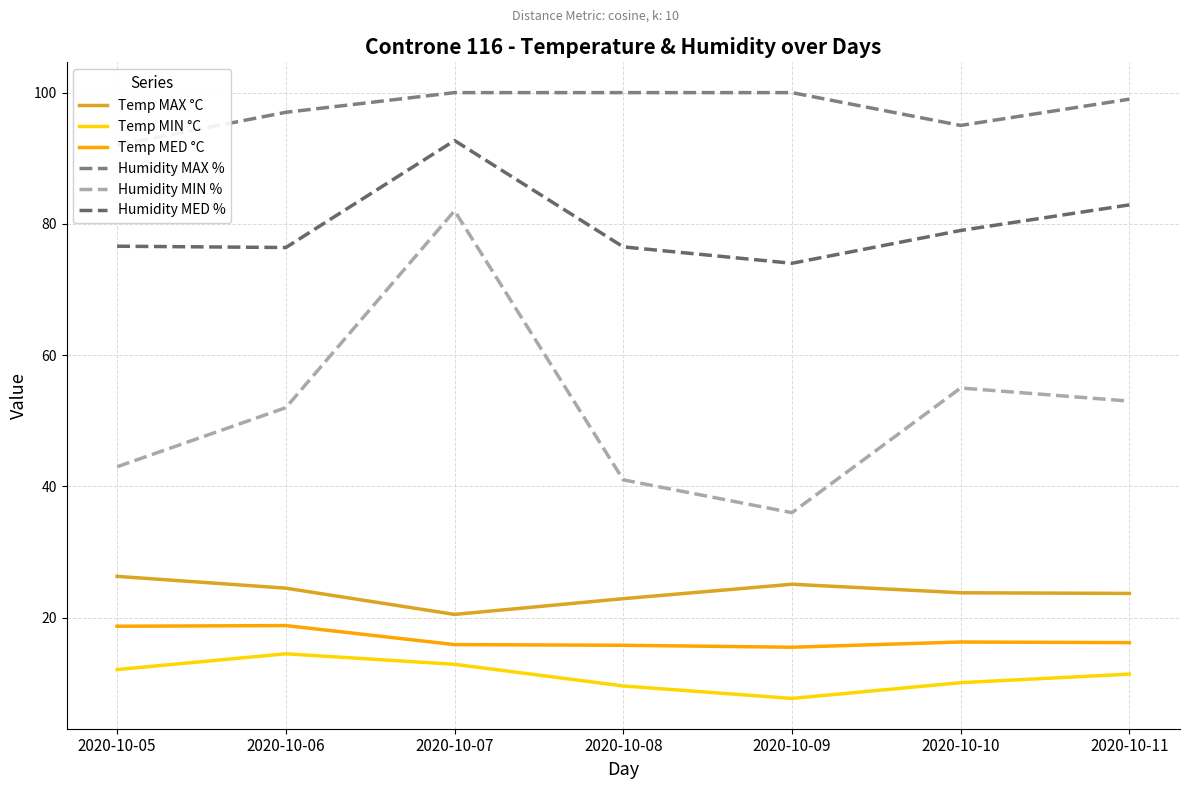

What is the value of the Temp MIN °C point at the 7th from the left?

11.4